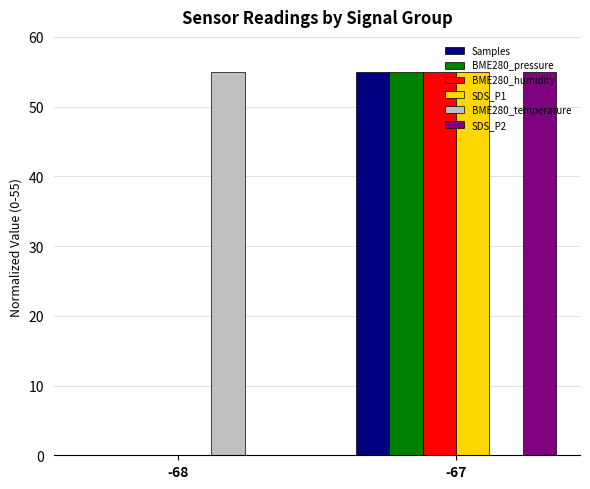

What is the sum of the BME280_pressure values at -67 and -68?

55